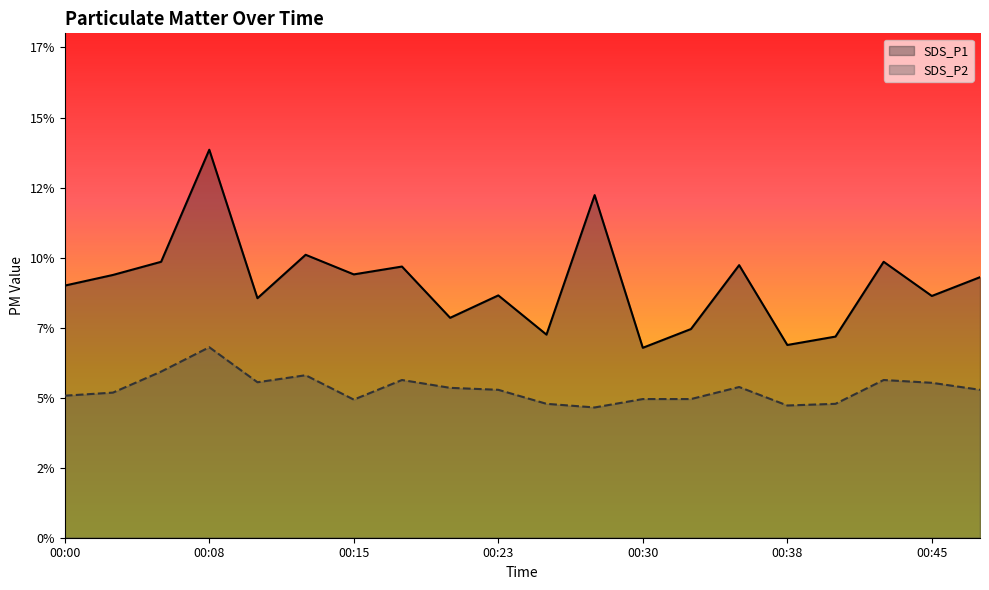

At 8, list the series in order from smallest to largest.

SDS_P2, SDS_P1